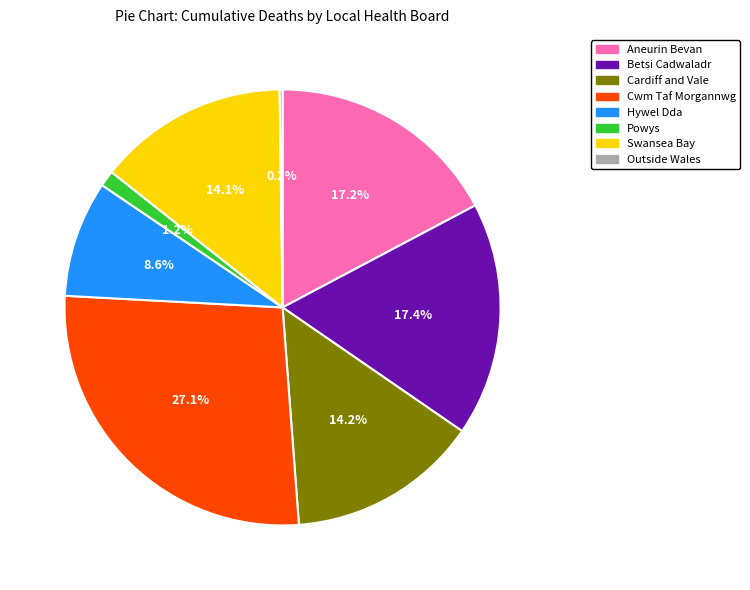

Is there a majority slice in this chart?

No